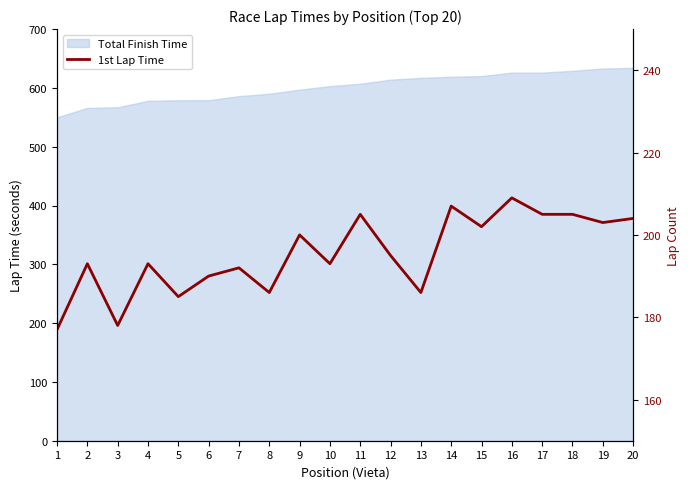

The chart shows a value of 263 at 8. True or false?

False